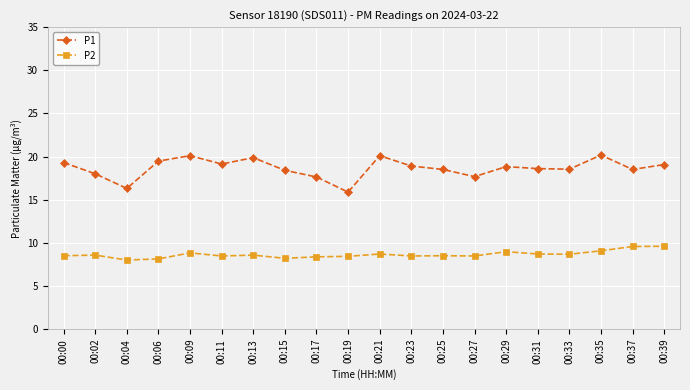

Rank the series by their maximum value, from lowest to highest.

P2, P1